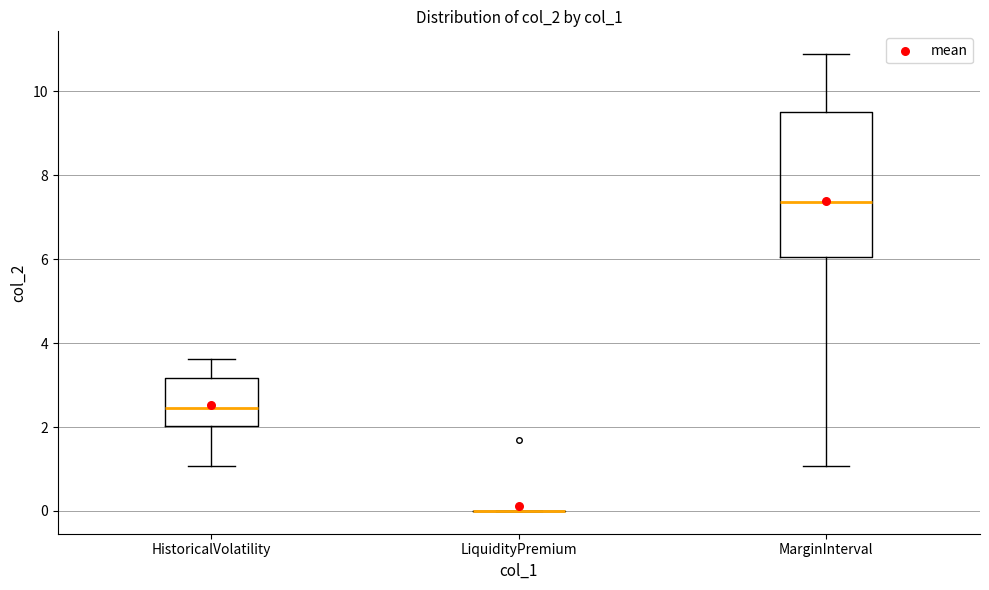

Comparing the boxes themselves (not the whiskers), which one is the tallest?

MarginInterval